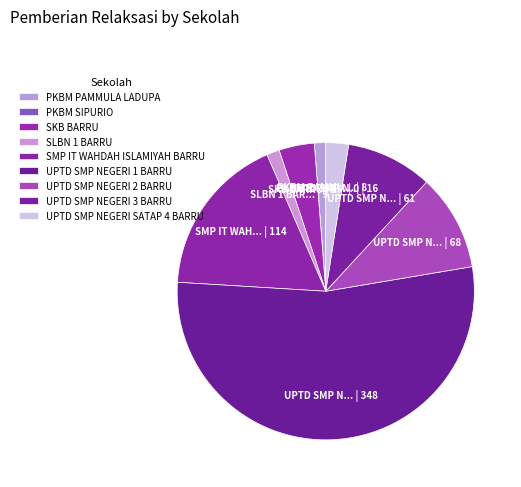

Is it true that UPTD SMP NEGERI 3 BARRU is 1% of the pie?

False